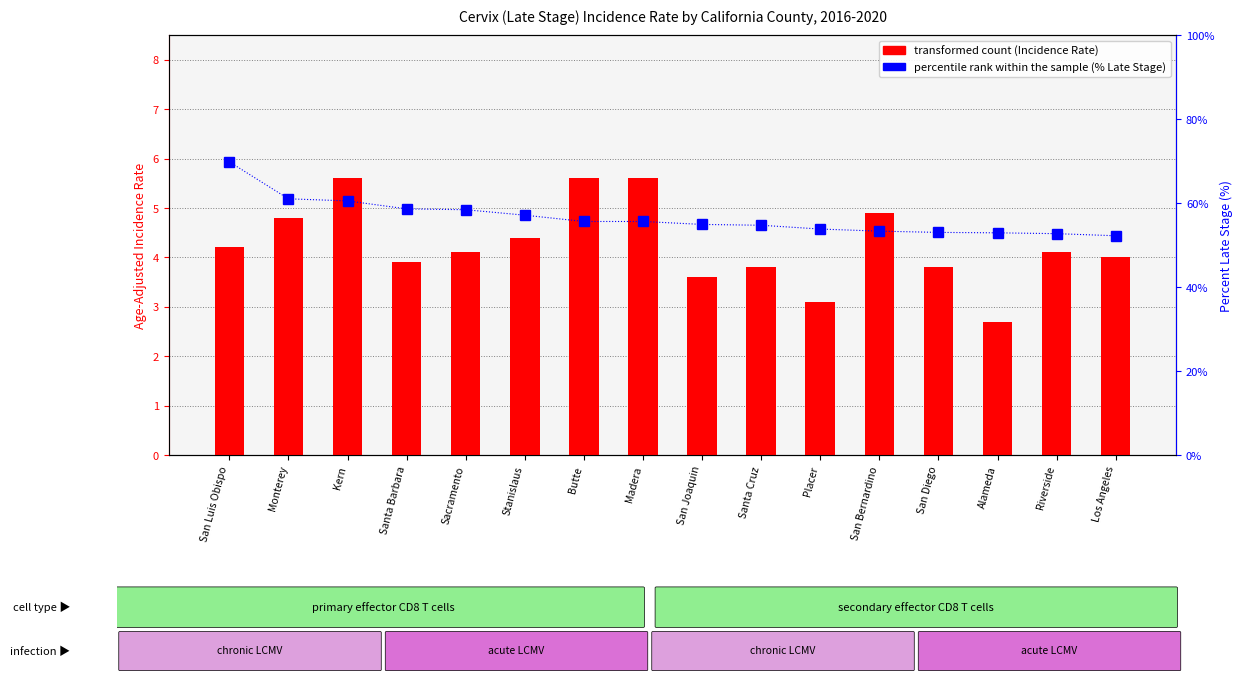

Reading left to right, extract all data points from this chart.

transformed count: 4.2	4.8	5.6	3.9	4.1	4.4	5.6	5.6	3.6	3.8	3.1	4.9	3.8	2.7	4.1	4.0
percentile rank within the sample: 69.8	61.0	60.5	58.6	58.4	57.1	55.6	55.6	54.9	54.7	53.8	53.3	53.0	52.9	52.7	52.2